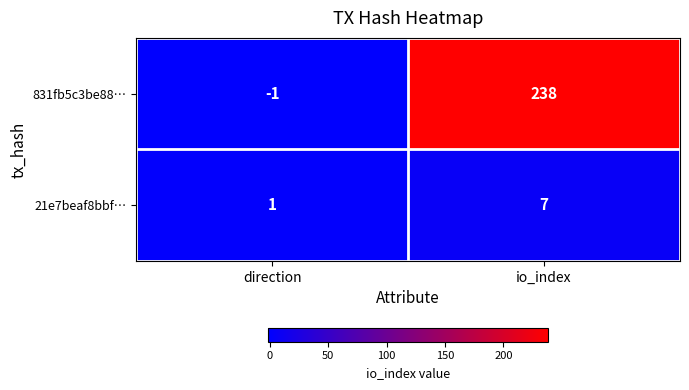

True or false: 831fb5c3be88… has a value of -1 at direction.

True